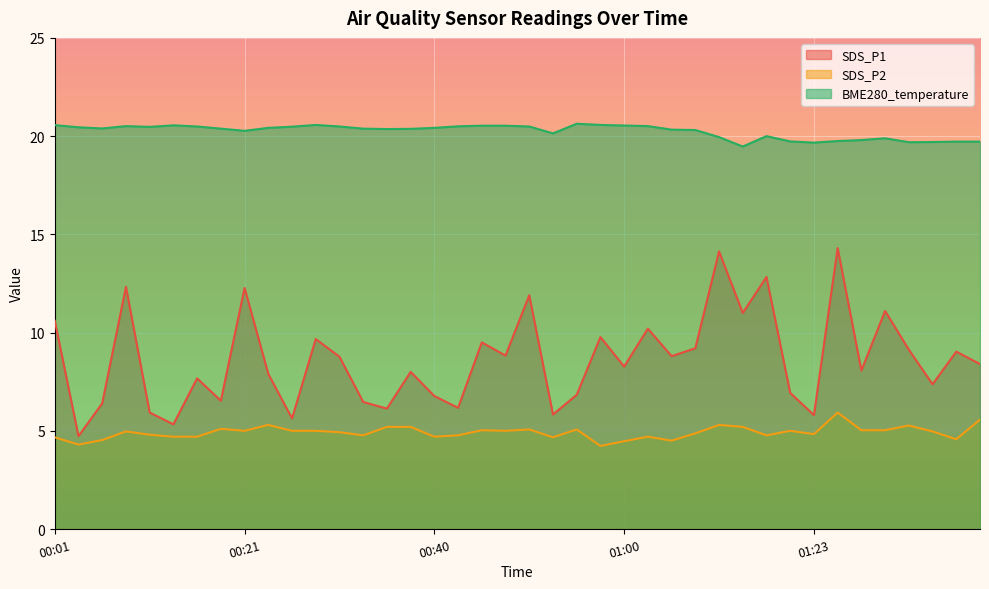

At which label does BME280_temperature first exceed 20?

00:01